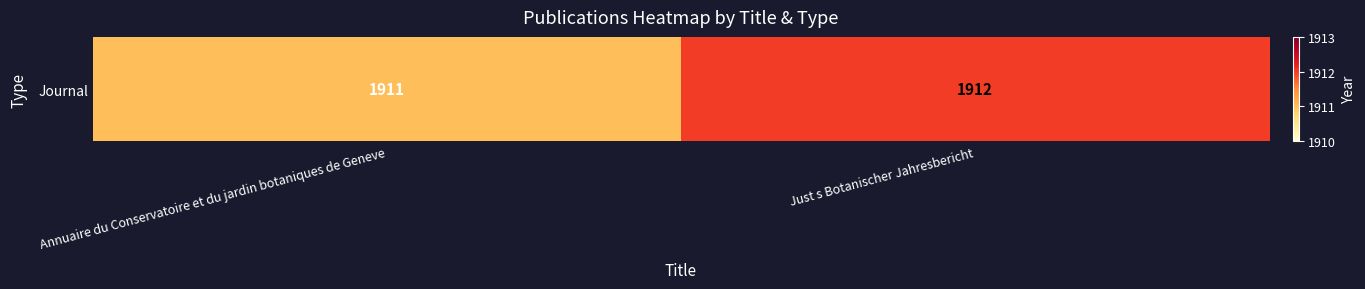

Read the value at Just s Botanischer Jahresbericht.

1912